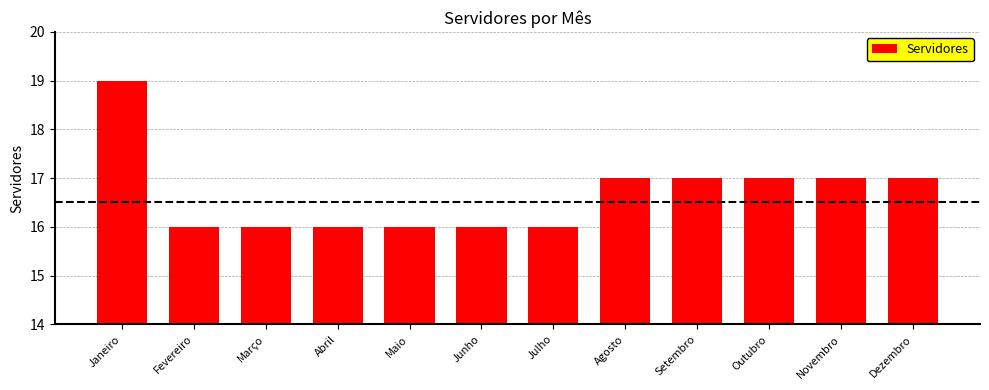

What is the greatest value displayed?

19